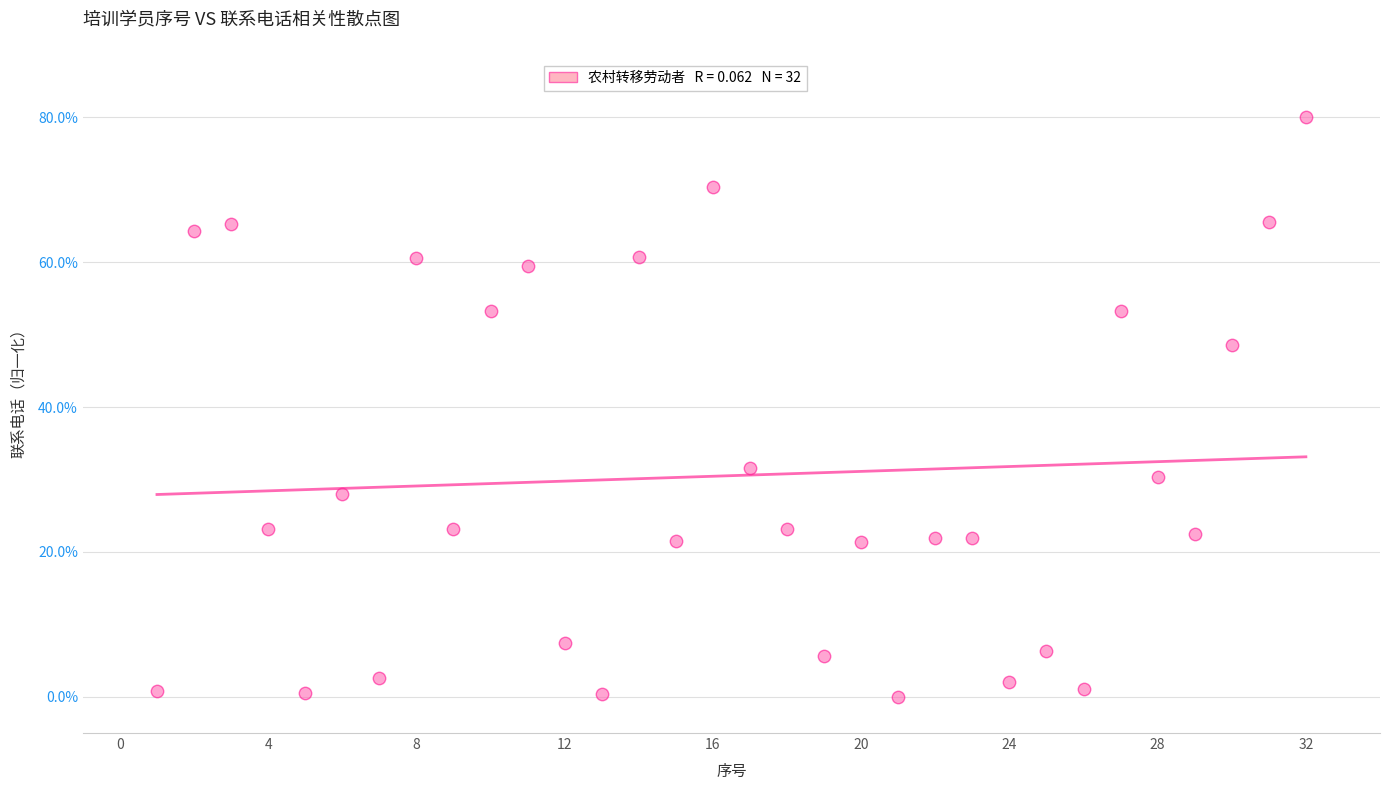

What is the range of X values (max minus min)?

31.0